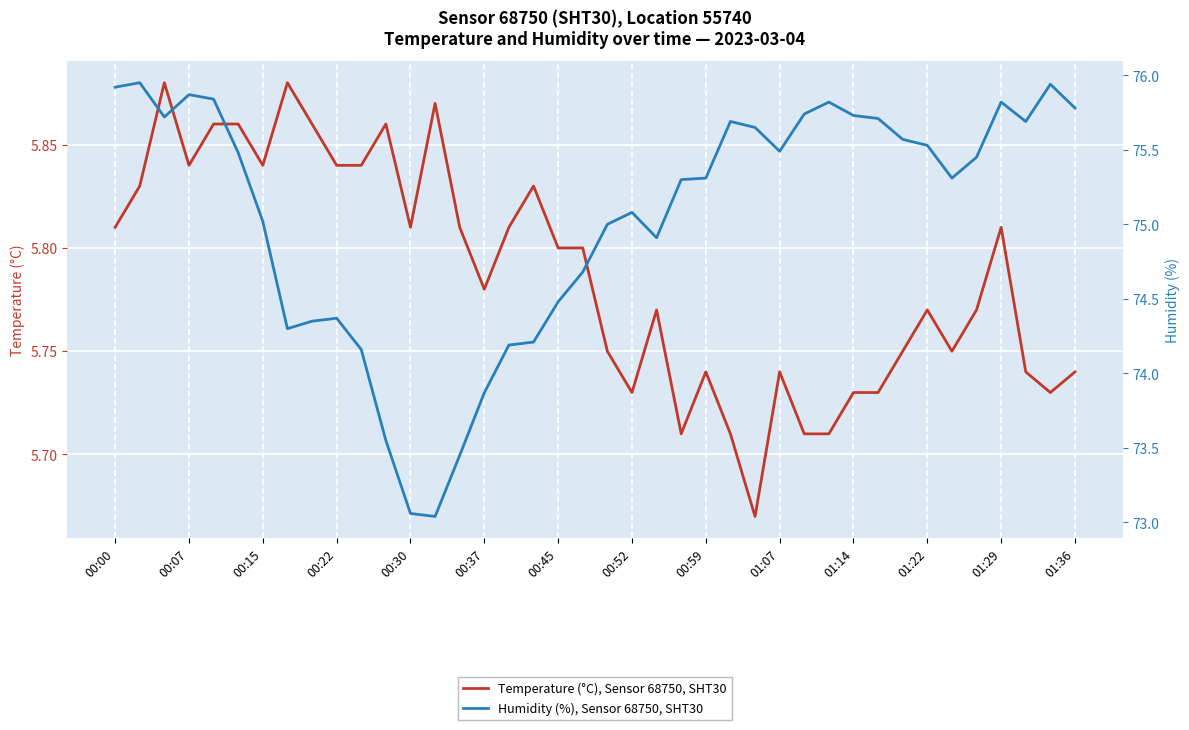

How many lines are shown in the chart?

2